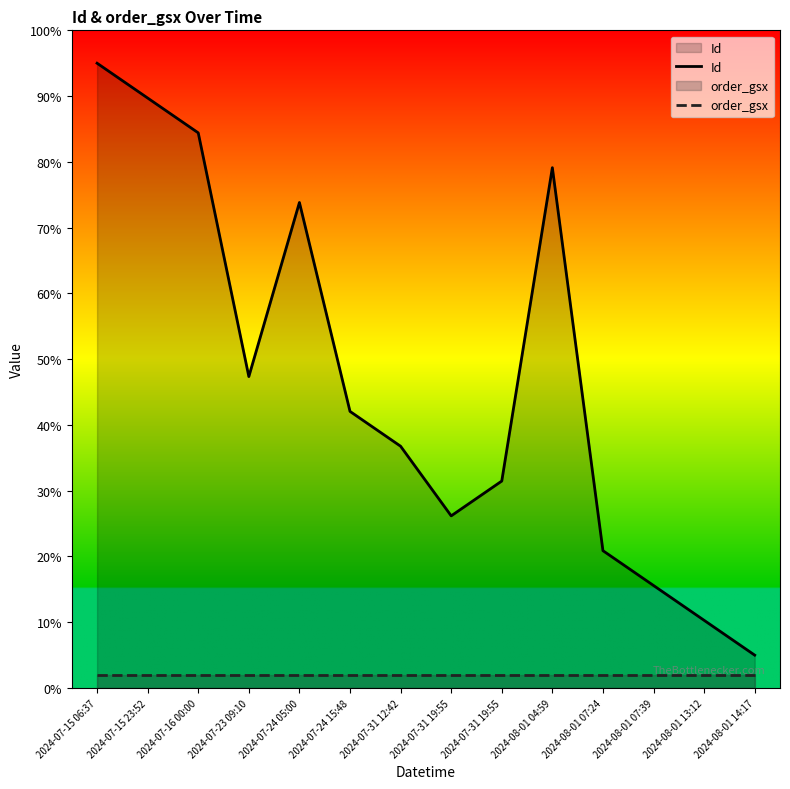

Reading left to right, extract all data points from this chart.

Id: 2024-07-15 06:37=95.0	2024-07-15 23:52=89.7	2024-07-16 00:00=84.4	2024-07-23 09:10=47.4	2024-07-24 05:00=73.8	2024-07-24 15:48=42.1	2024-07-31 12:42=36.8	2024-07-31 19:55=26.2	2024-07-31 19:55=31.5	2024-08-01 04:59=79.1	2024-08-01 07:24=20.9	2024-08-01 07:39=15.6	2024-08-01 13:12=10.3	2024-08-01 14:17=5.0
order_gsx: 2024-07-15 06:37=2.0	2024-07-15 23:52=2.0	2024-07-16 00:00=2.0	2024-07-23 09:10=2.0	2024-07-24 05:00=2.0	2024-07-24 15:48=2.0	2024-07-31 12:42=2.0	2024-07-31 19:55=2.0	2024-07-31 19:55=2.0	2024-08-01 04:59=2.0	2024-08-01 07:24=2.0	2024-08-01 07:39=2.0	2024-08-01 13:12=2.0	2024-08-01 14:17=2.0